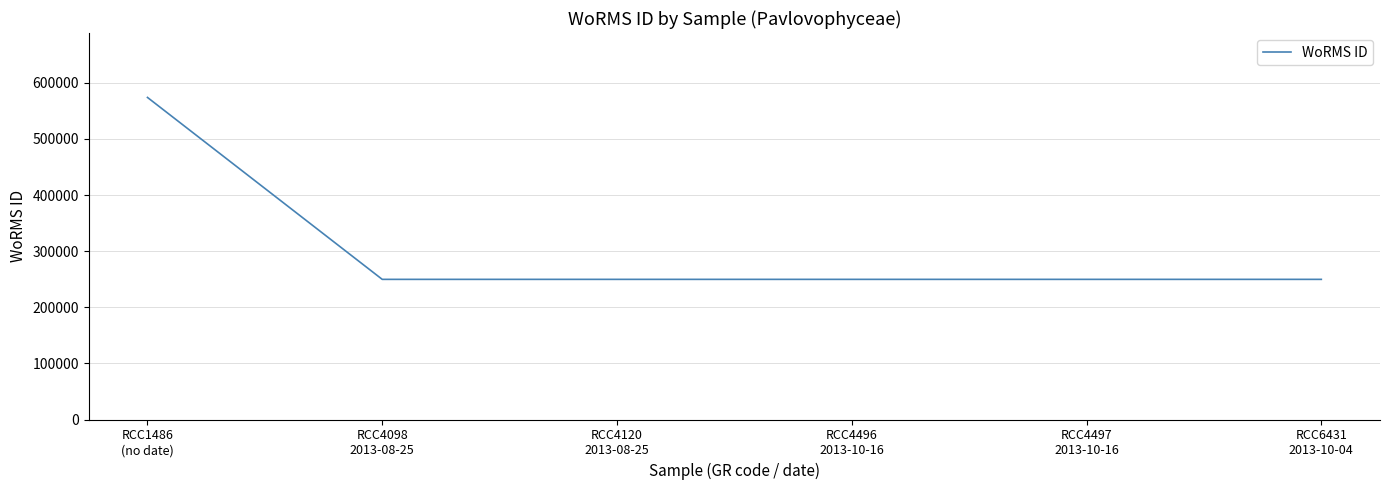

True or false: there are more than 2 points higher than both neighbors.

False